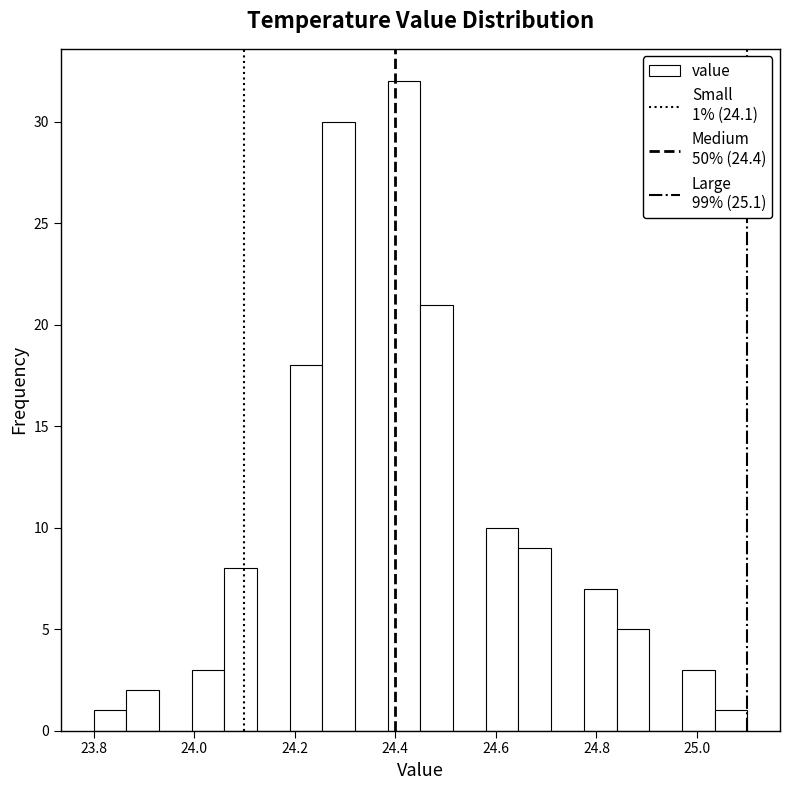

Read against the x-axis, roughly where is the centre of the tallest bar?

24.42